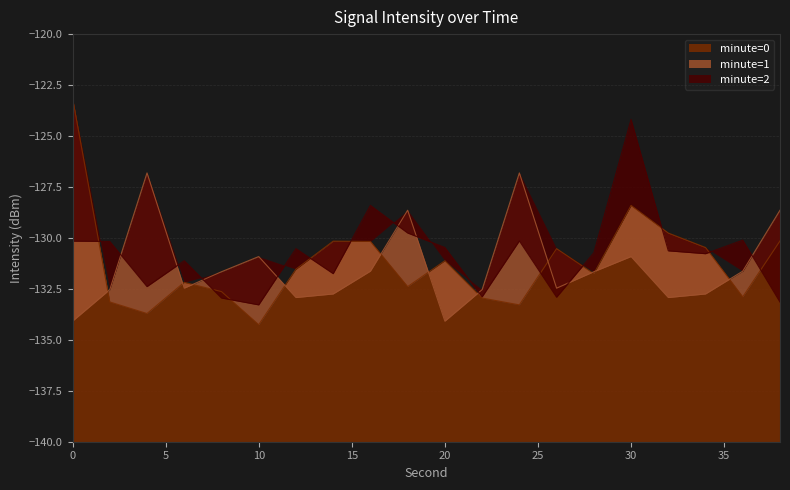

What is the total value across all series at 30?

-383.5